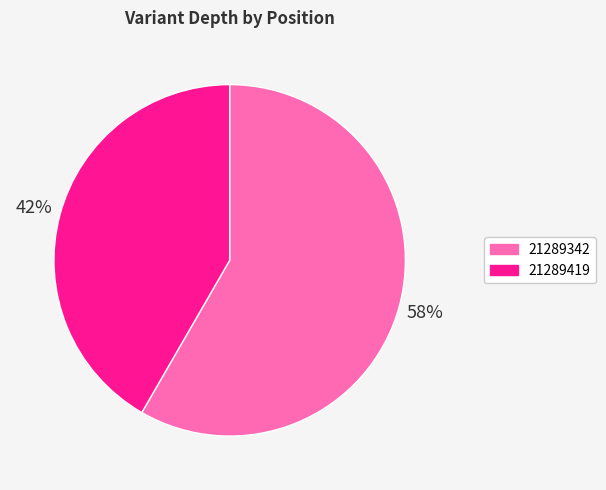

Is the sum of 21289342 and 21289419 greater than half?

Yes